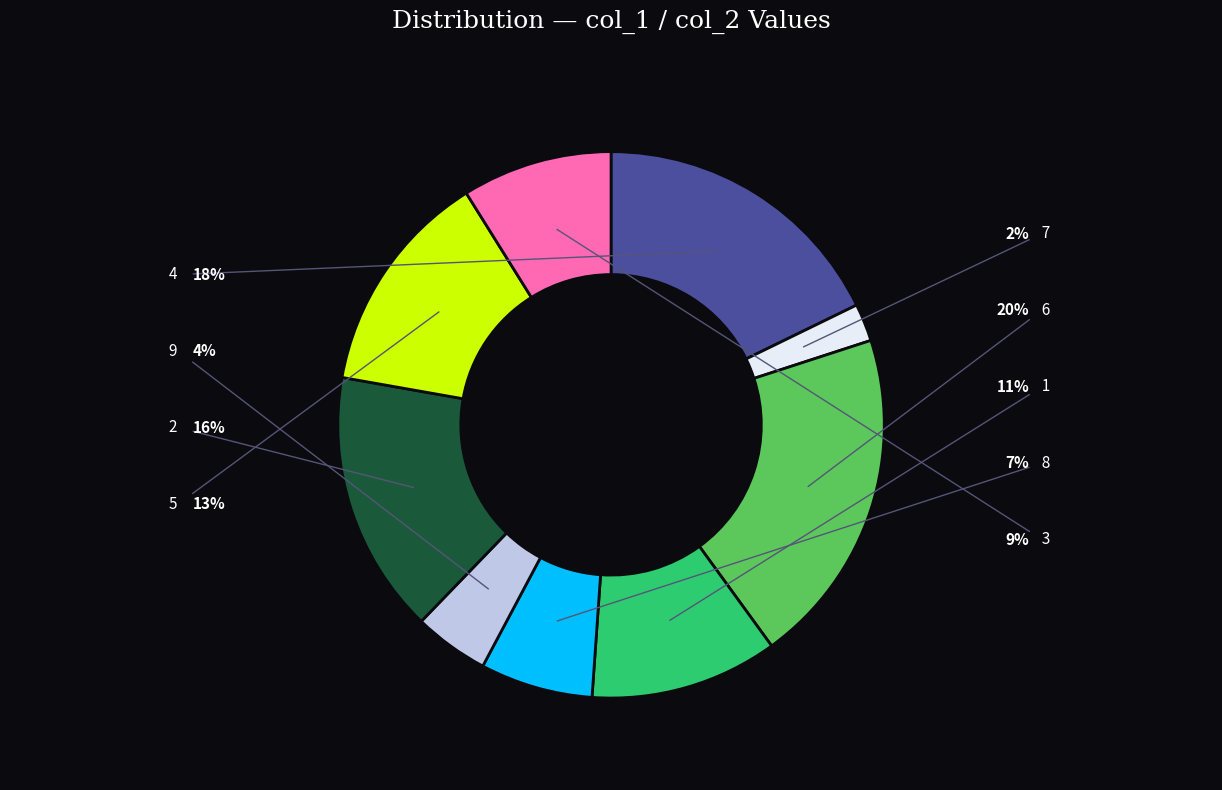

How many segments does this pie chart have?

9